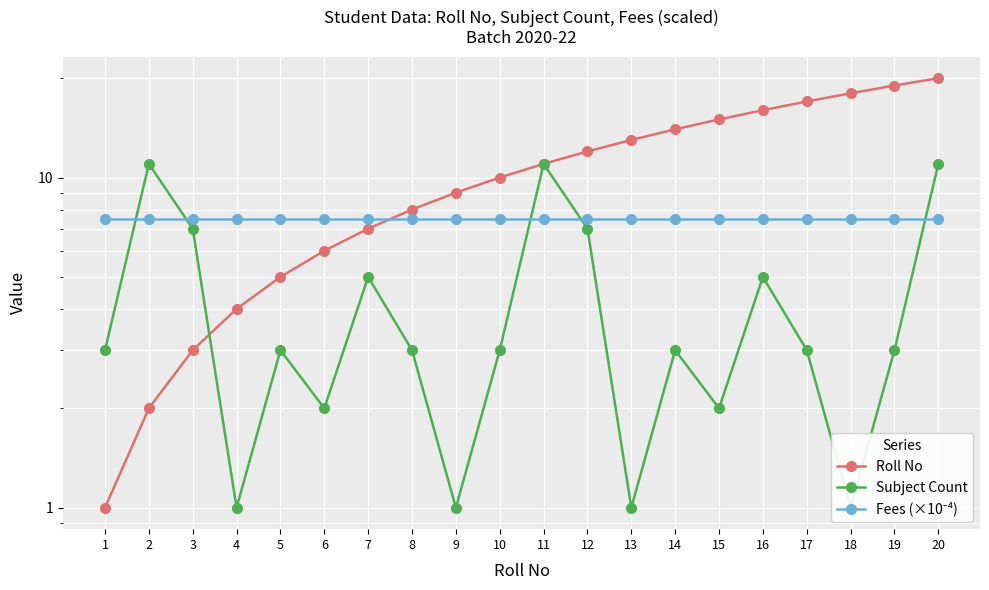

Read the Fees (×10⁻⁴) value at 13.

7.5